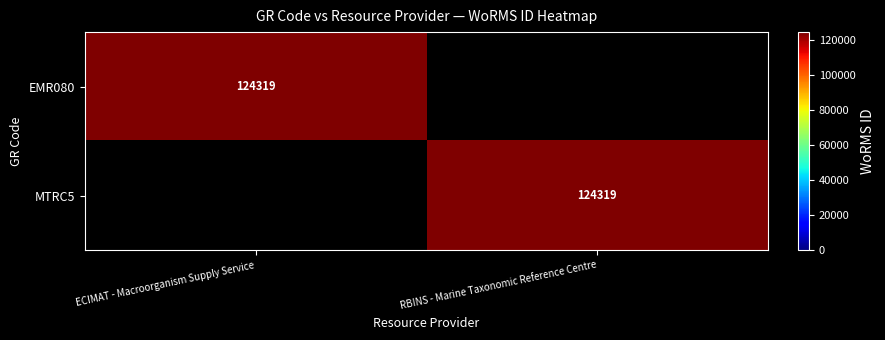

The EMR080 series shows 124319 at ECIMAT - Macroorganism Supply Service. True or false?

True